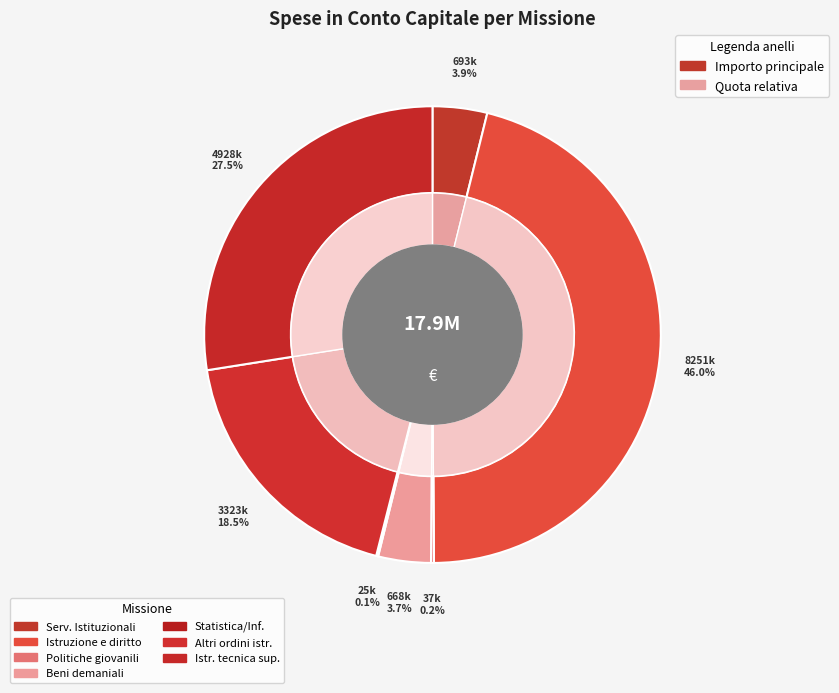

Does Statistica e sistemi informativi represent more than half of the total?

No